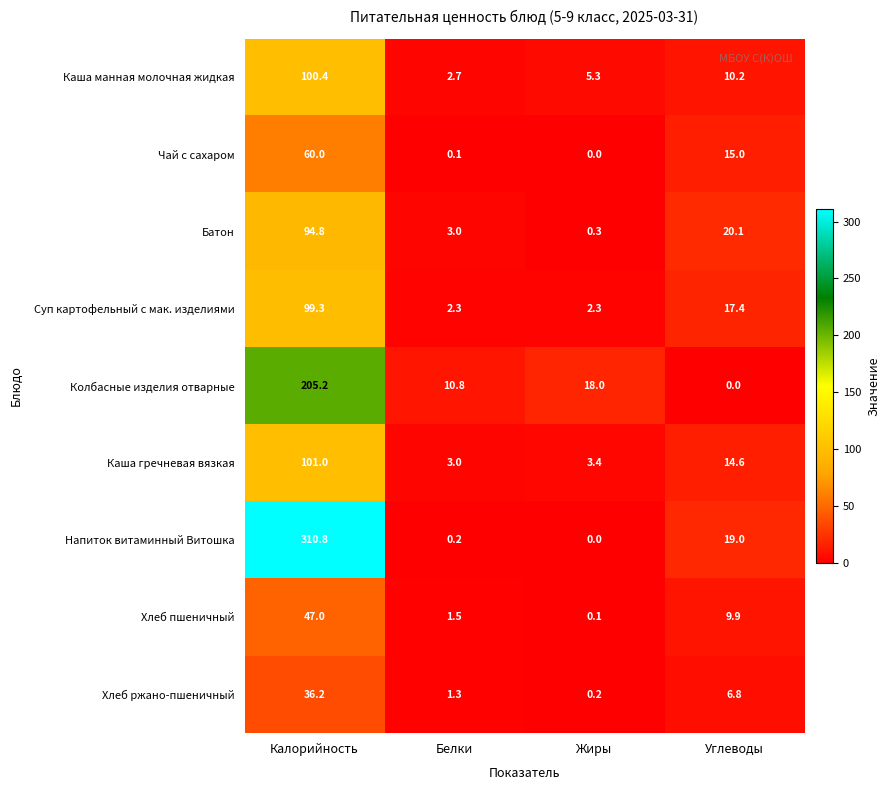

At which label does Каша гречневая вязкая first exceed 14?

Калорийность